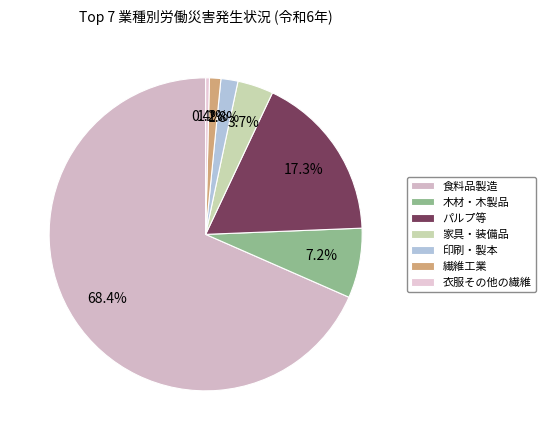

Which slice is the largest?

食料品製造